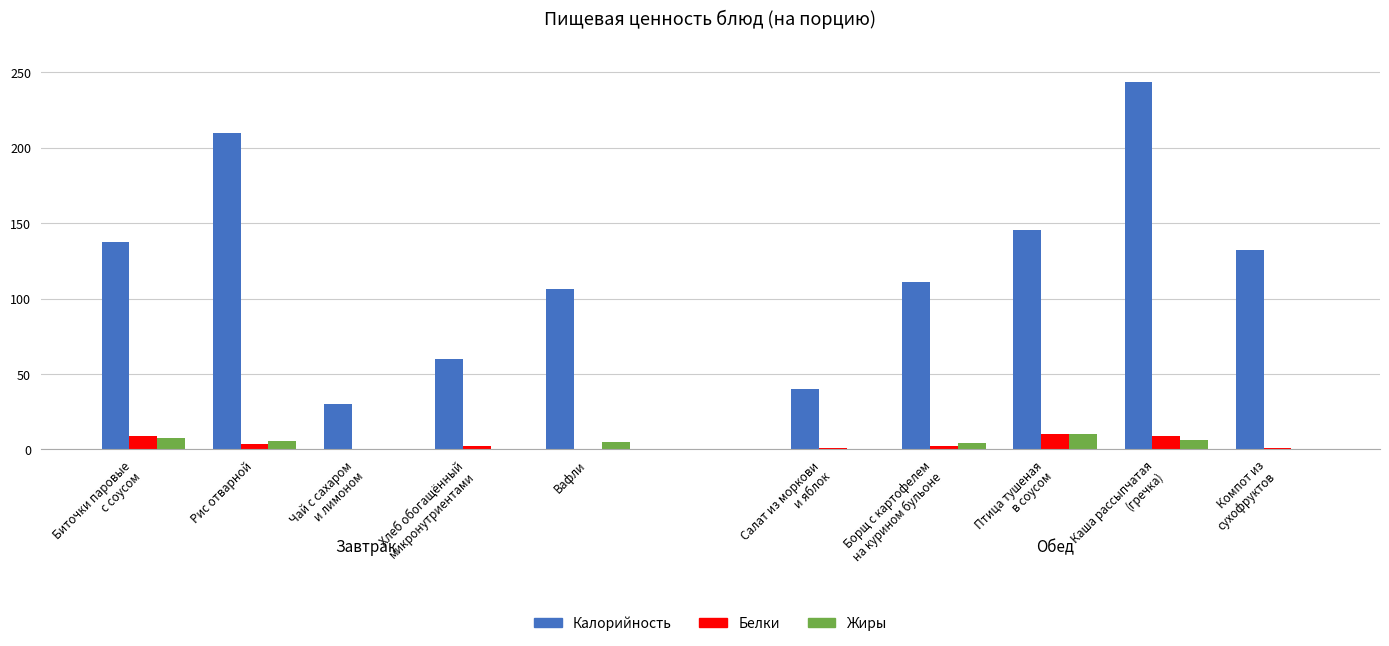

What is the total value across all series at Рис отварной?

218.7